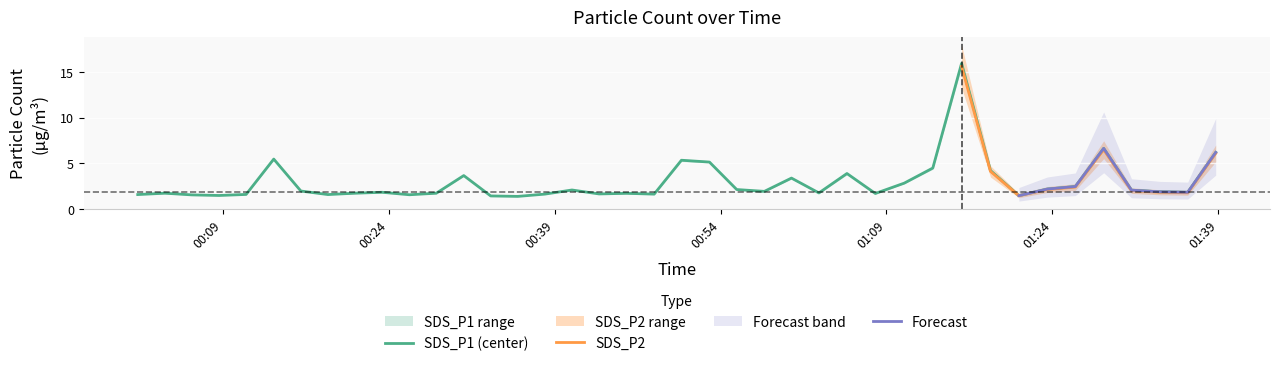

The chart shows a value of 3.1 at 2023/06/20 00:23:24. True or false?

False